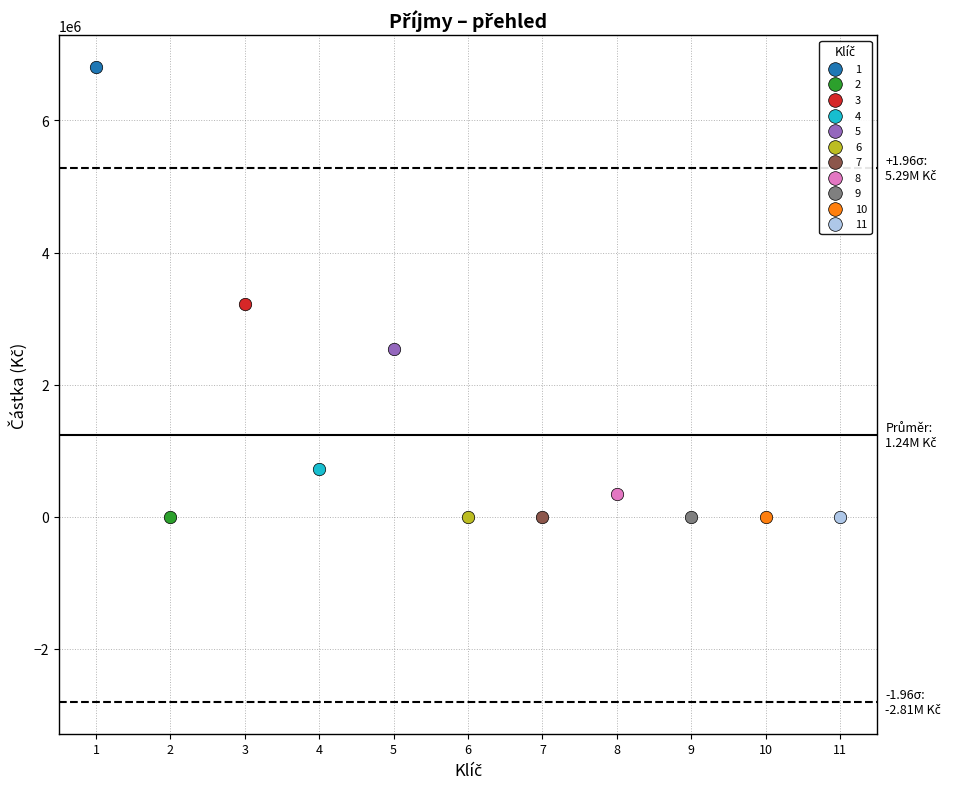

What are all the series names shown in the legend?

1, 2, 3, 4, 5, 6, 7, 8, 9, 10, 11